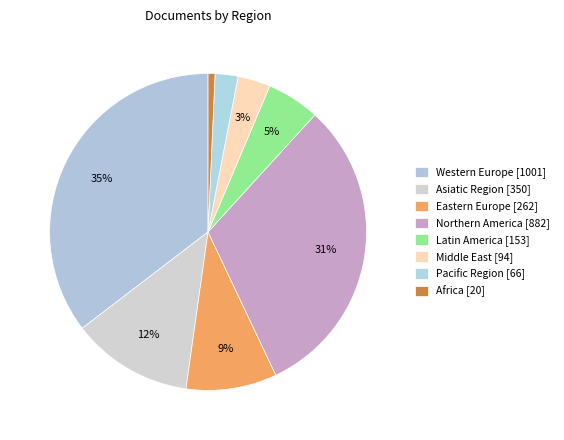

Is Northern America the majority of the pie?

No